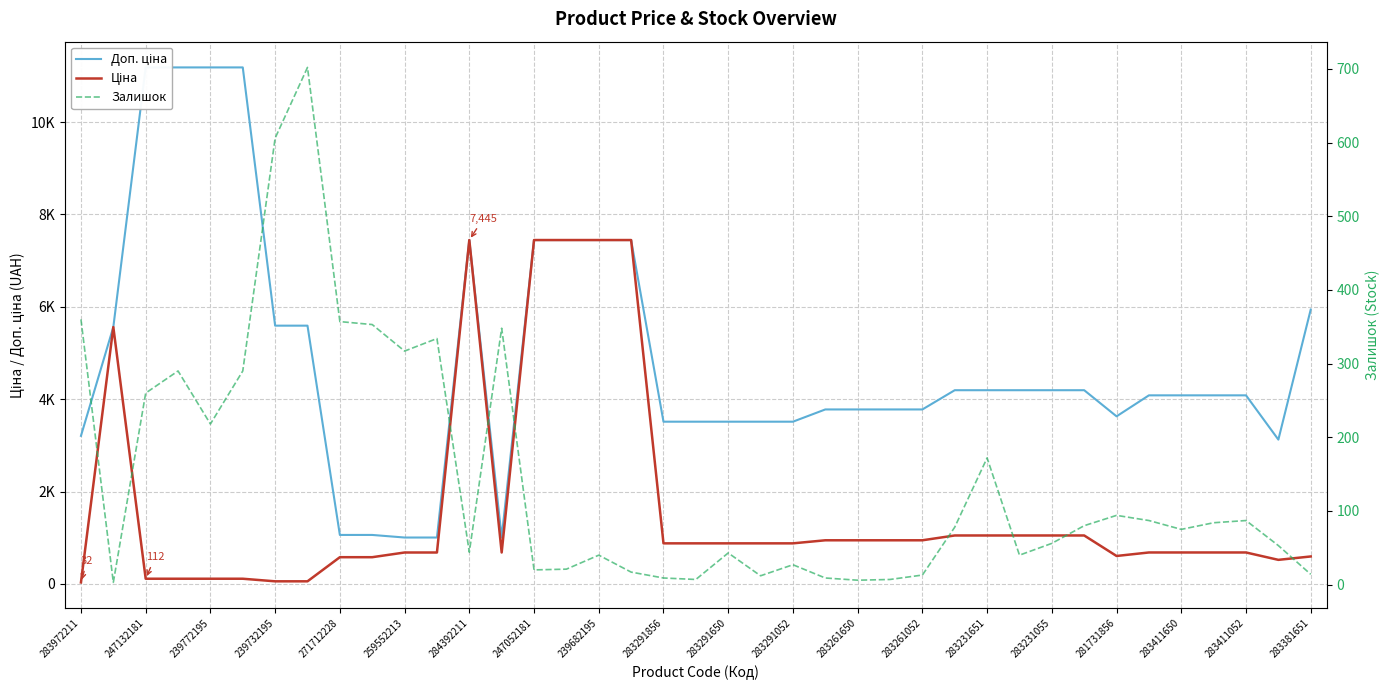

What is the label of the 34th point from the right?

259552213